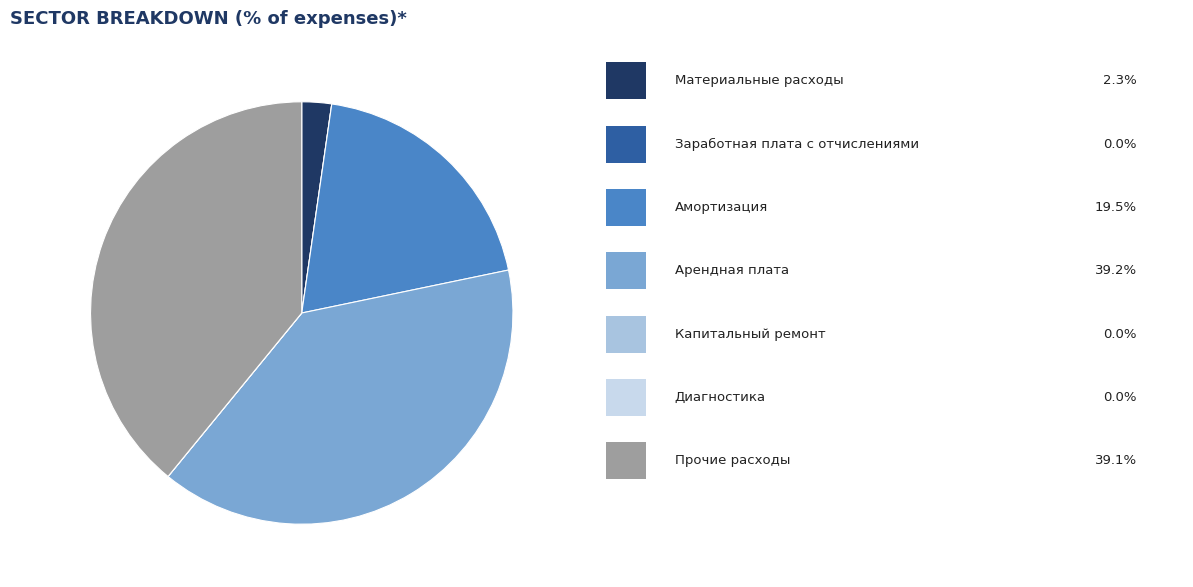

Is there a majority slice in this chart?

No